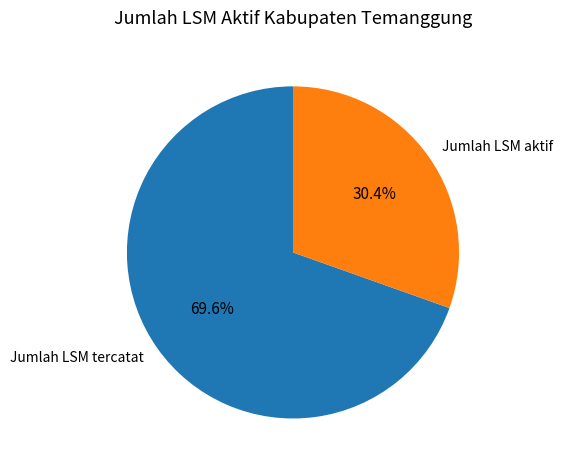

Count the number of slices in the pie.

2